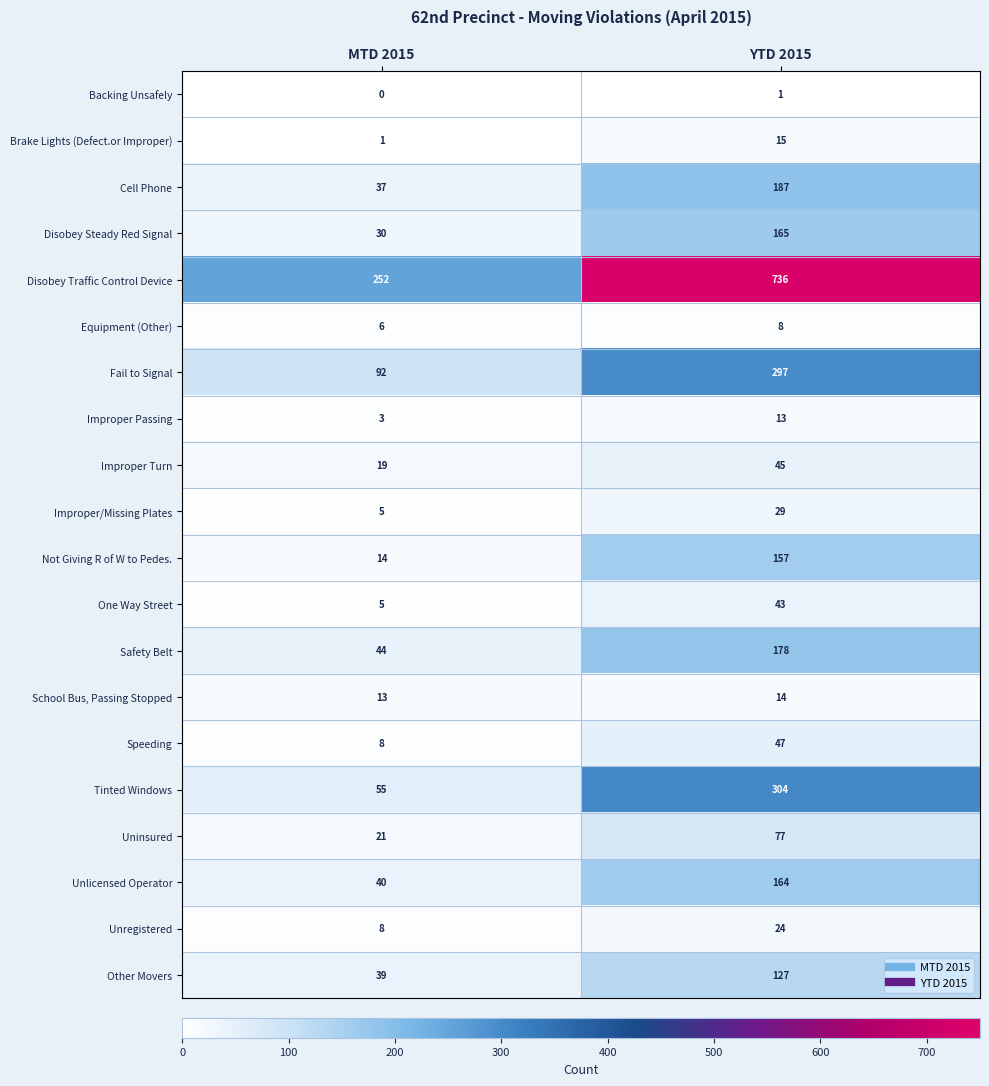

How many values in the Not Giving R of W to Pedes. series are below 157?

1